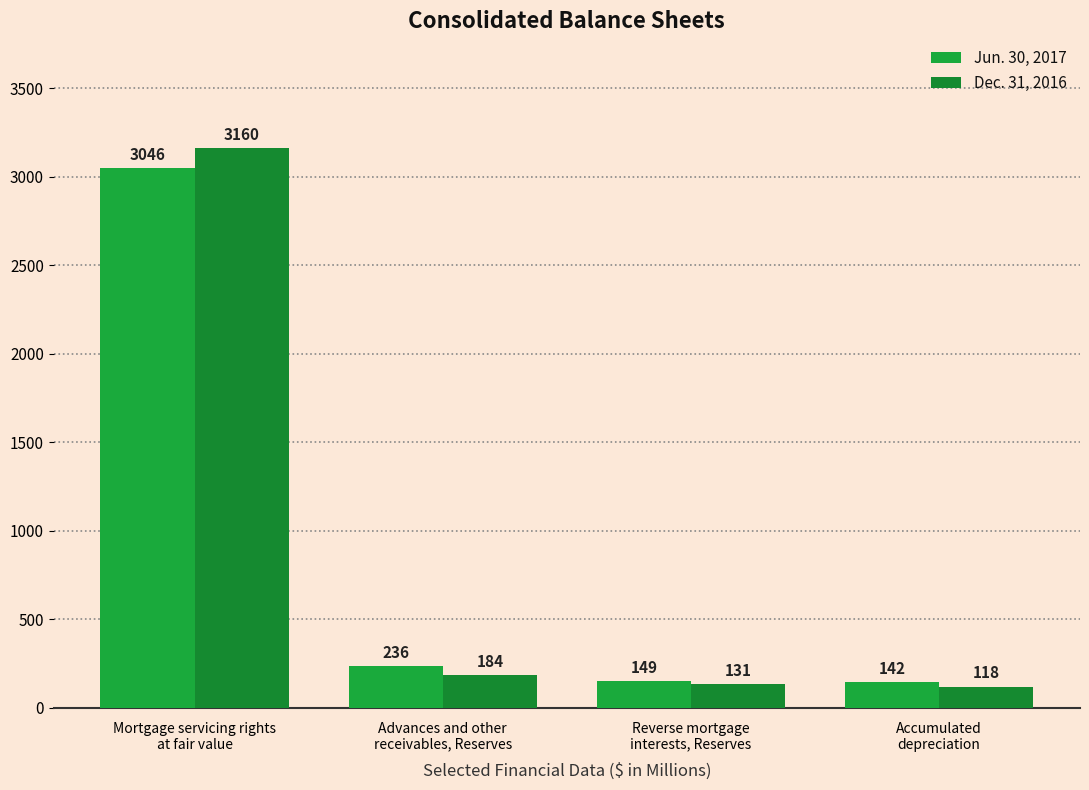

The Dec. 31, 2016 series shows 1889 at Mortgage servicing rights
at fair value. True or false?

False